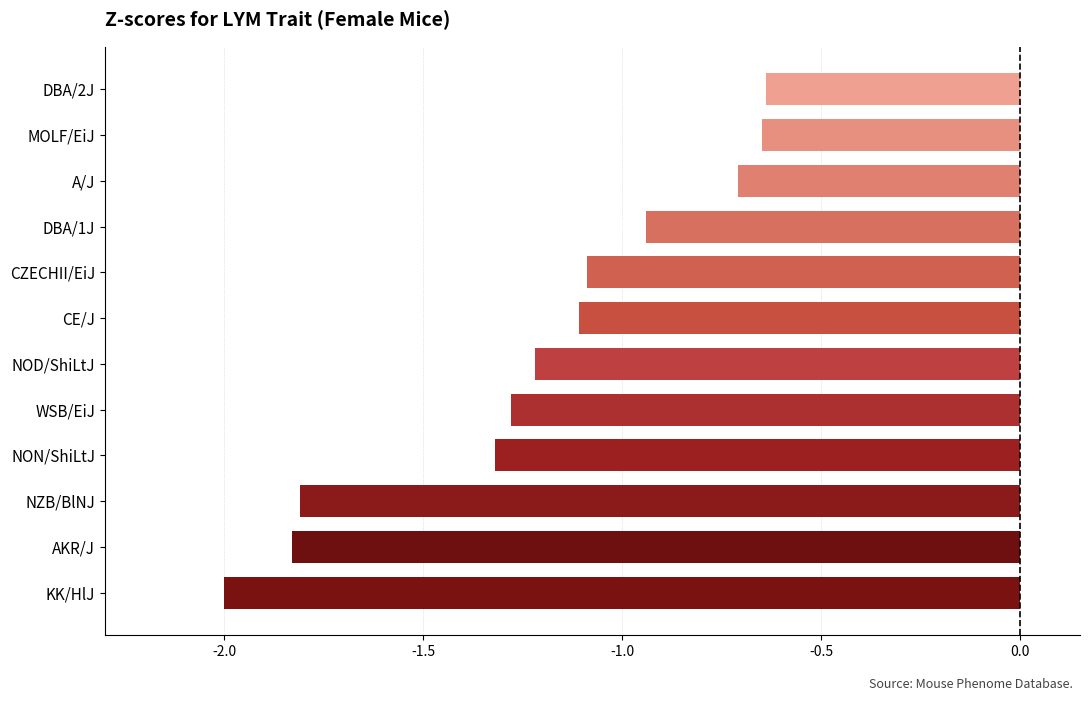

Rank the categories by value from highest to lowest.

DBA/2J, MOLF/EiJ, A/J, DBA/1J, CZECHII/EiJ, CE/J, NOD/ShiLtJ, WSB/EiJ, NON/ShiLtJ, NZB/BlNJ, AKR/J, KK/HlJ